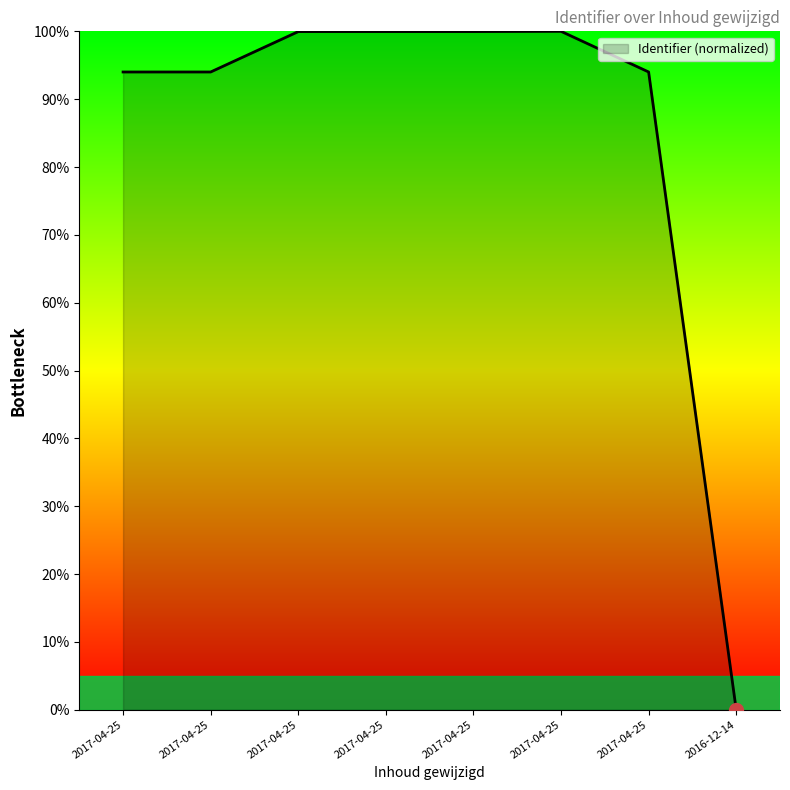

What is the sum of all values?

681.9